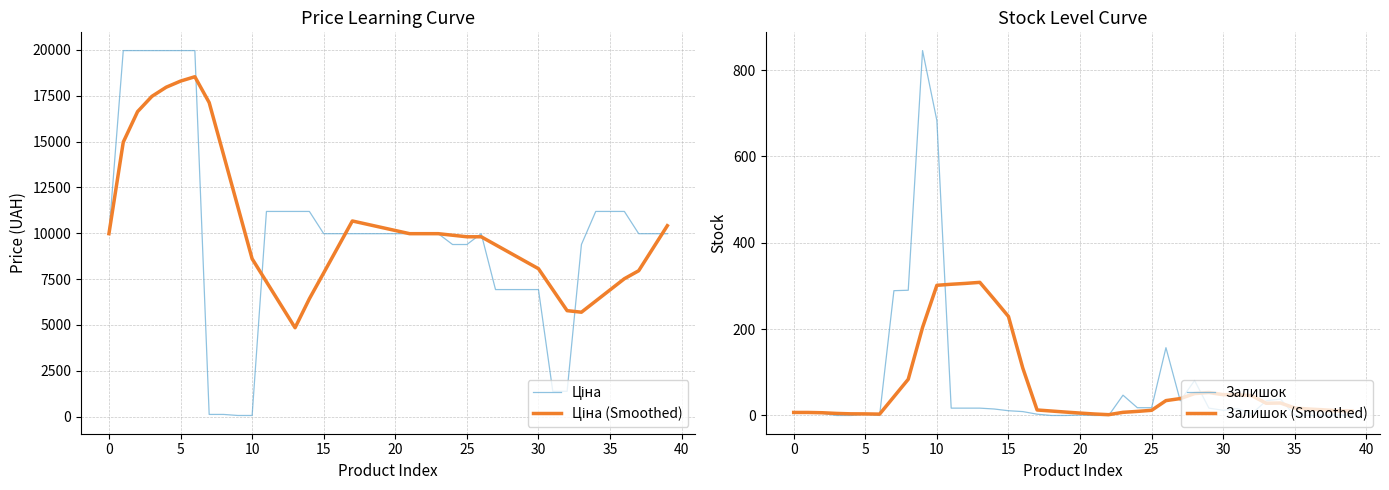

True or false: Ціна has a value of 9975.0 at 16.

True